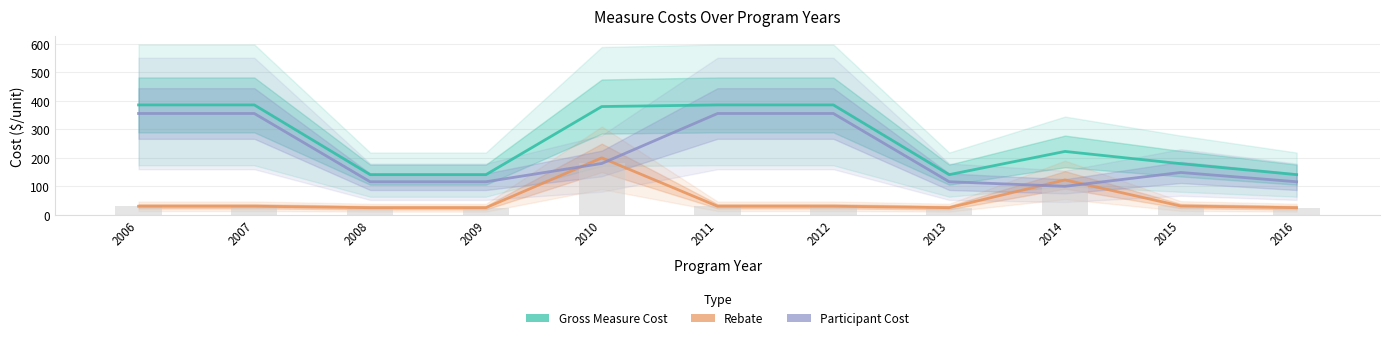

Which series has the largest range (max minus min)?

Participant Cost